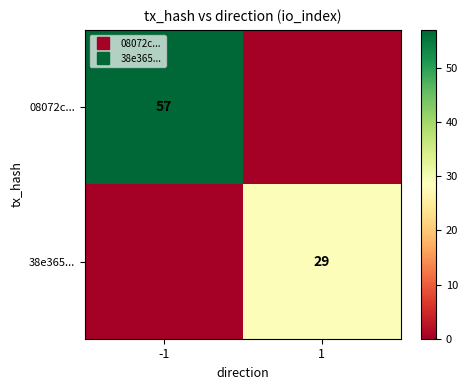

Rank the series at -1 from highest to lowest value.

08072c..., 38e365...